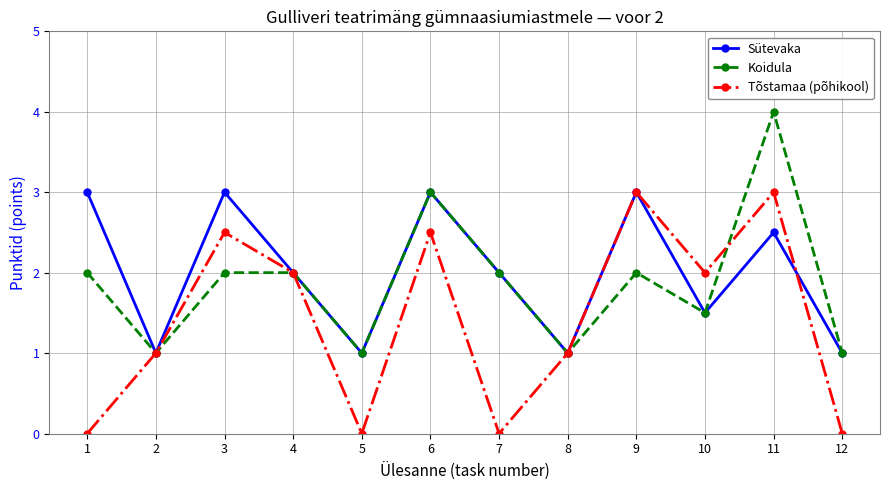

At which category is the sum across all series the highest?

11